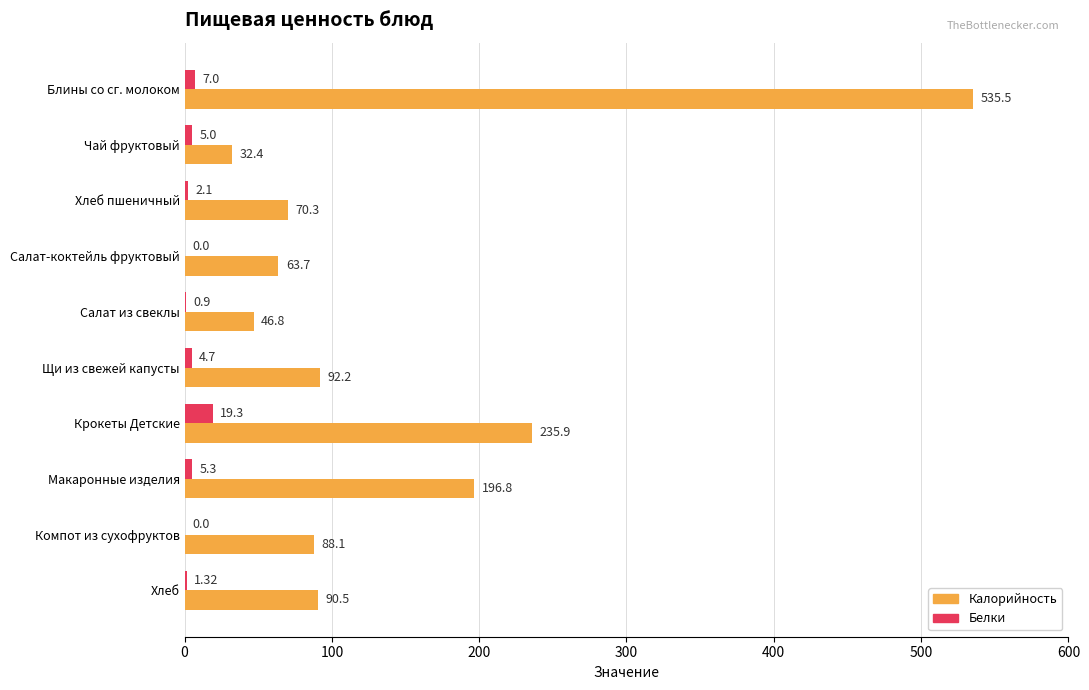

Which label corresponds to the largest value in the chart?

Блины со сг. молоком